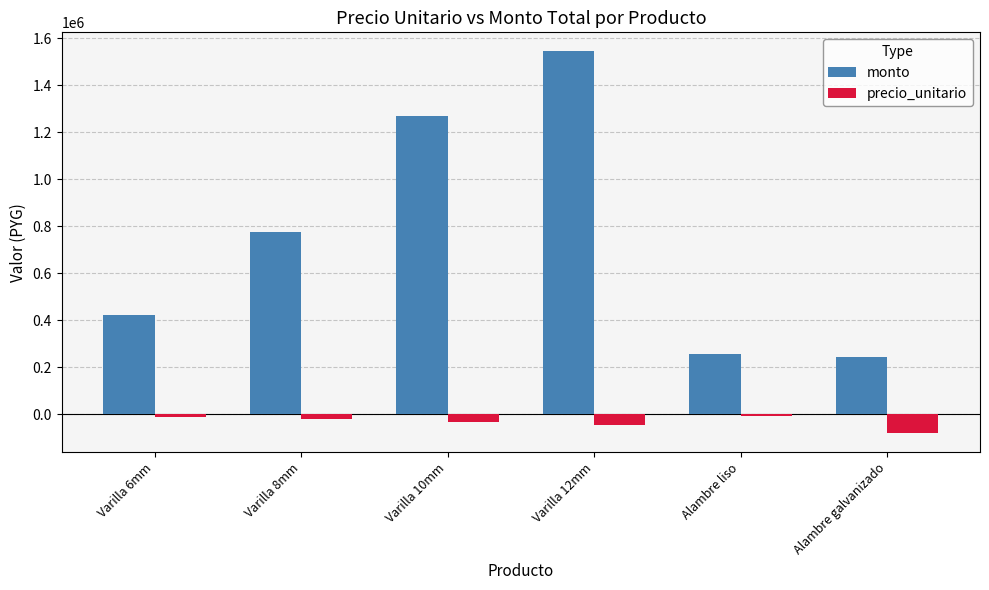

True or false: precio_unitario has a value of -80693 at Alambre galvanizado.

True